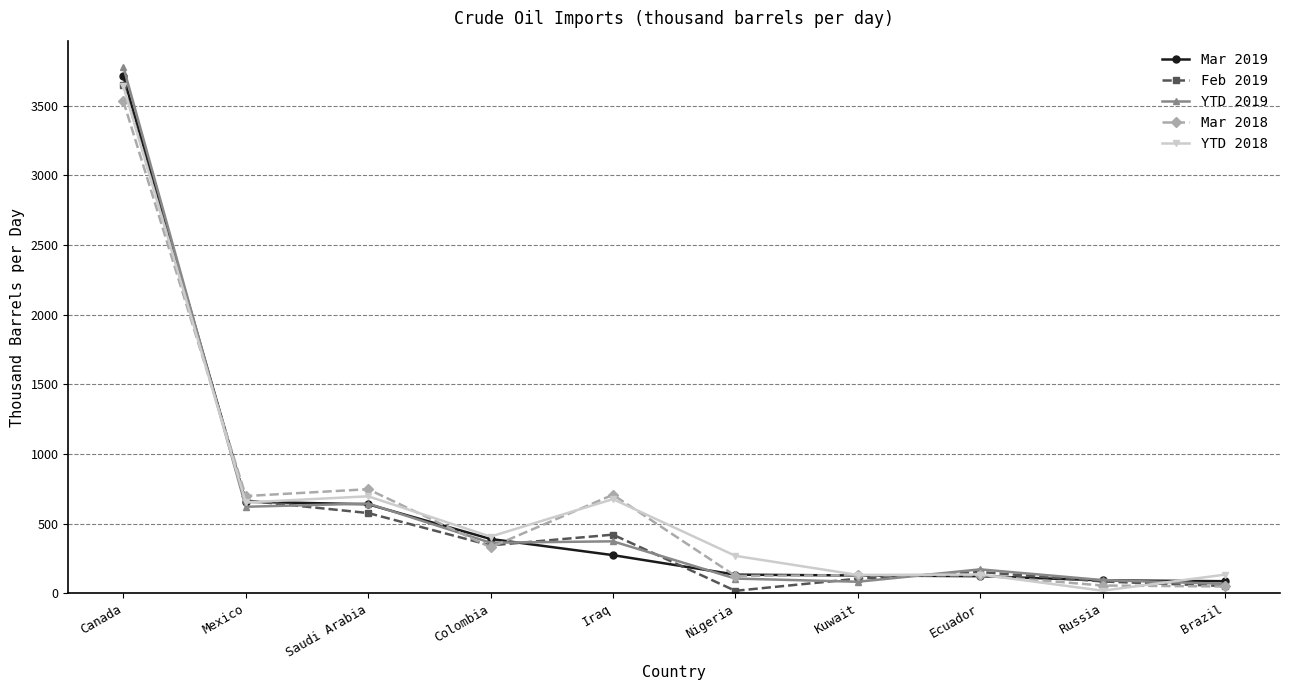

Which series changed the most between Canada and Kuwait?

YTD 2019